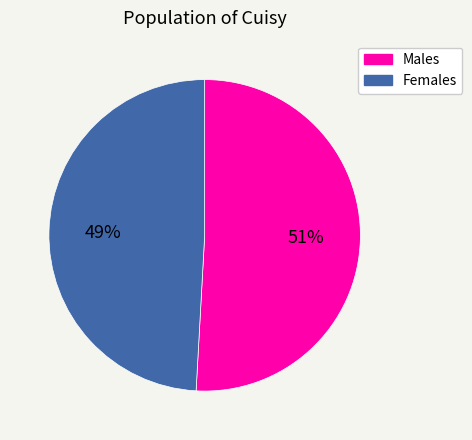

To the nearest percent, what is the difference between the Females and Males slice percentages?

2%